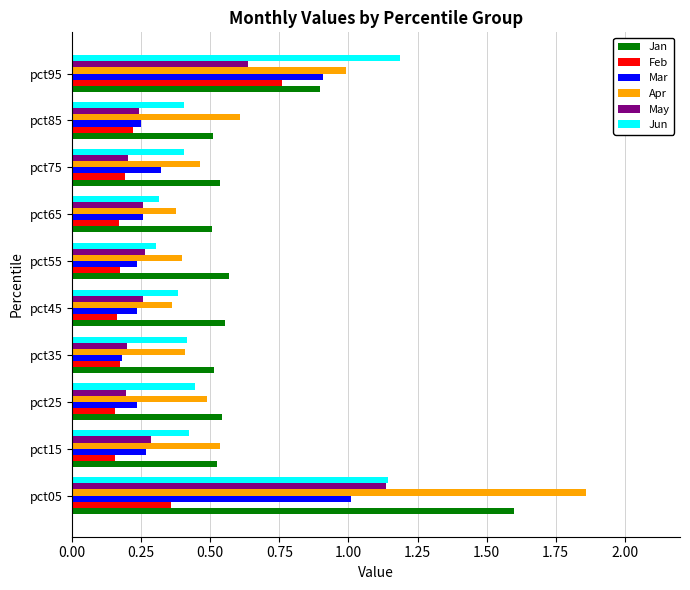

At which label does Feb reach its peak?

pct95